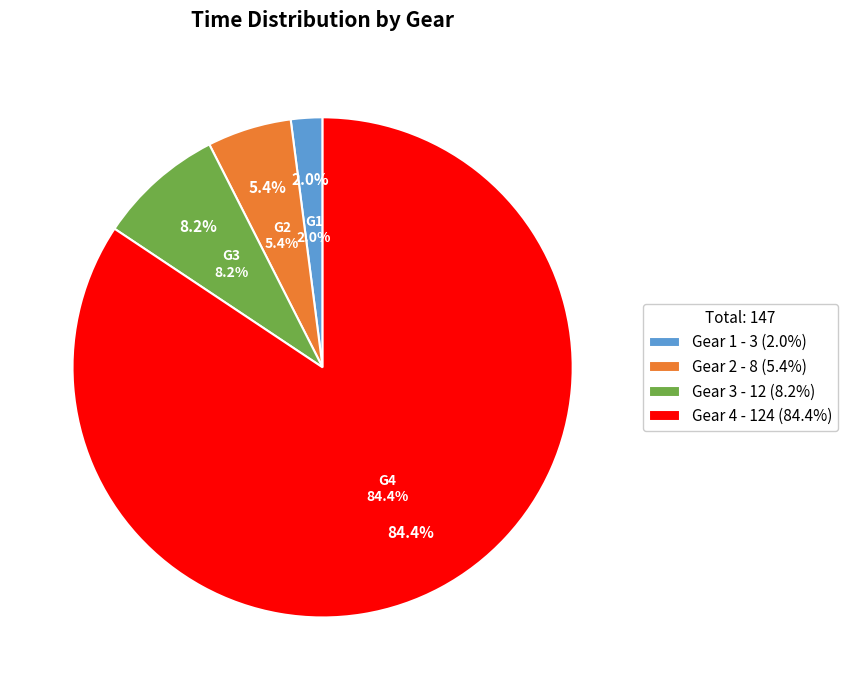

Rank the categories by value from lowest to highest.

Gear 1, Gear 2, Gear 3, Gear 4